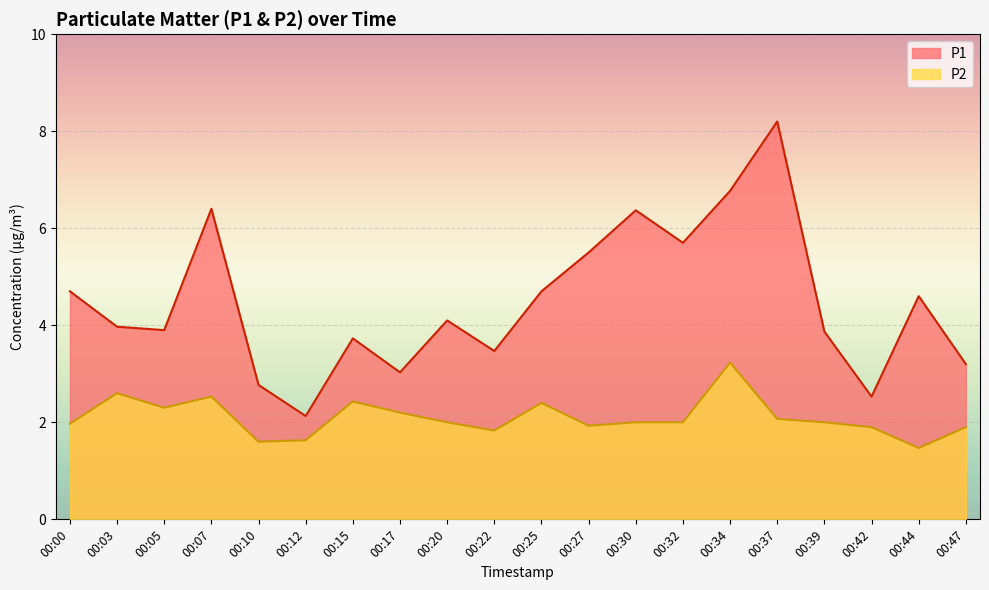

Where is the first local maximum for P2?

00:03